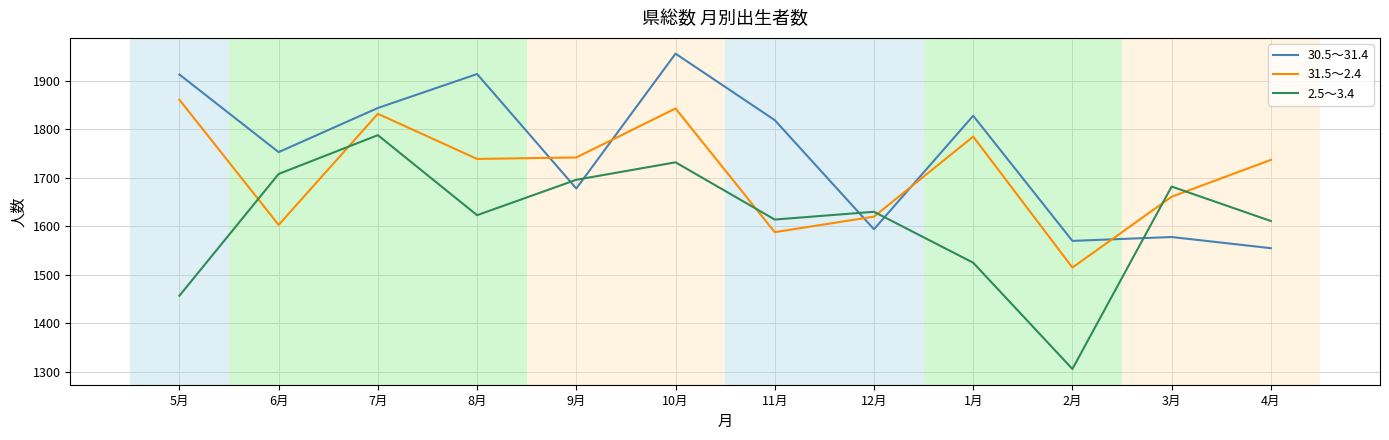

What is the difference between the maximum and minimum values in the 31.5～2.4 series?

346